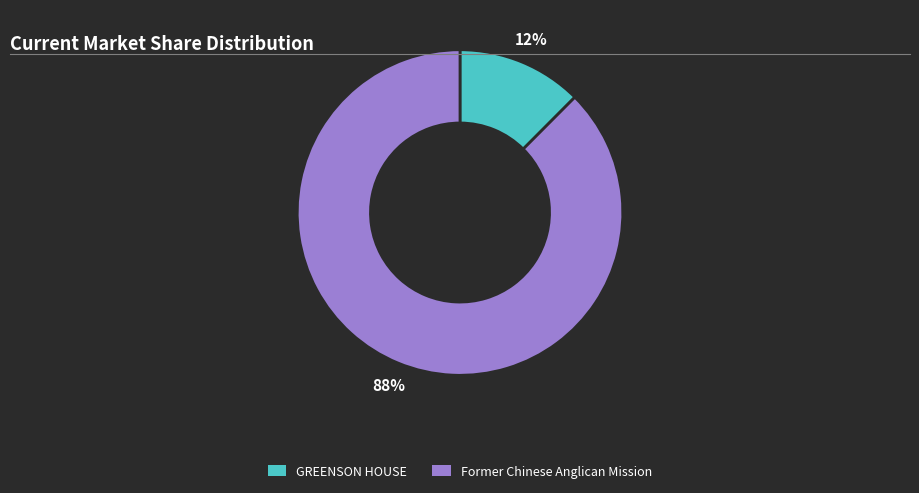

Is the sum of GREENSON HOUSE and Former Chinese Anglican Mission greater than half?

Yes